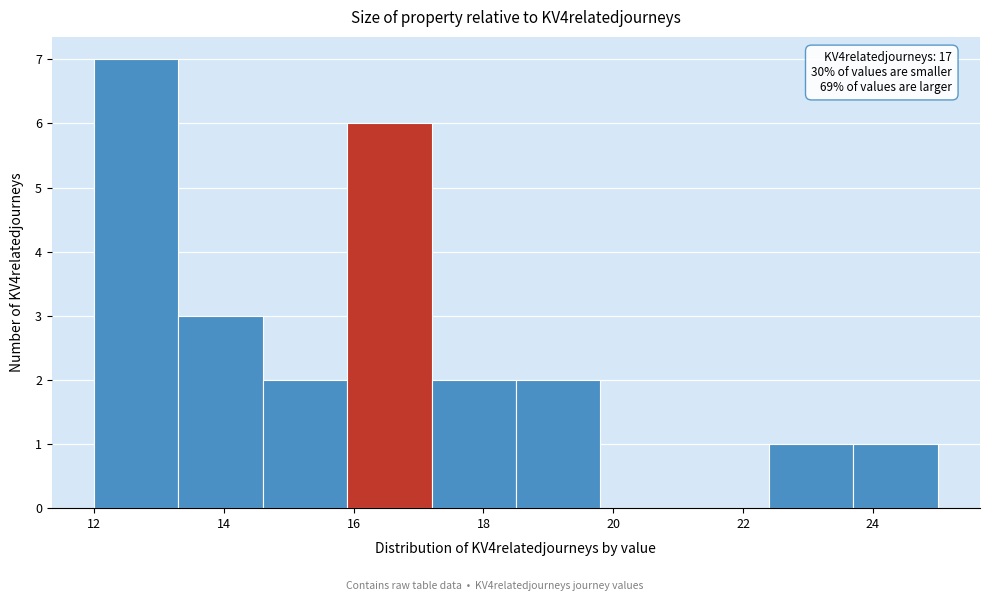

Over which range of the x-axis is the bar tallest?

12.0 to 13.3